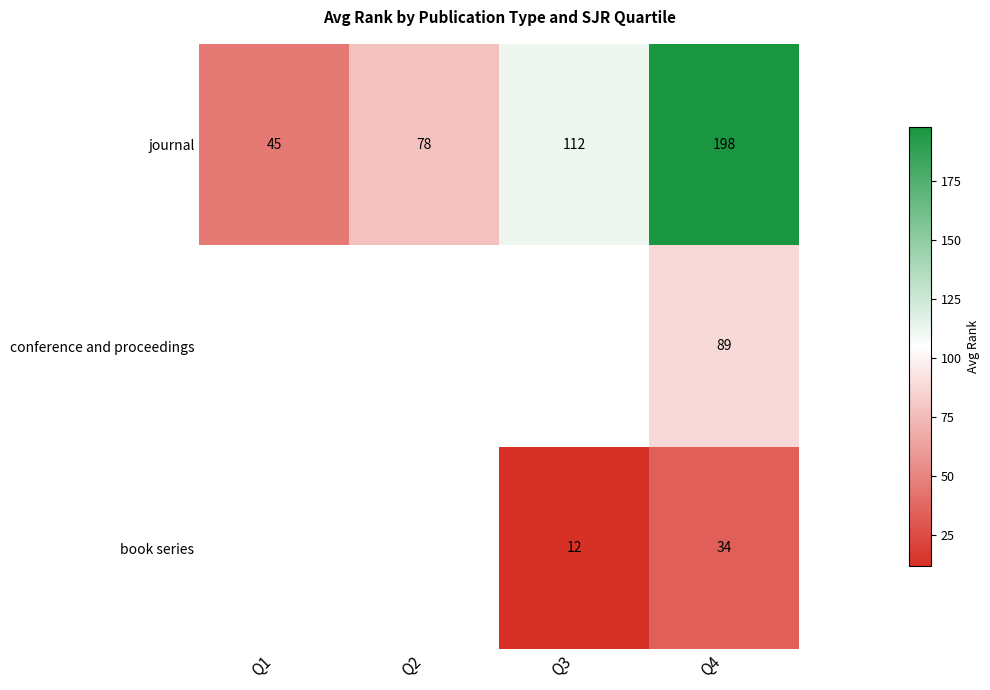

Which has a higher value, Q2 or Q4?

Q4